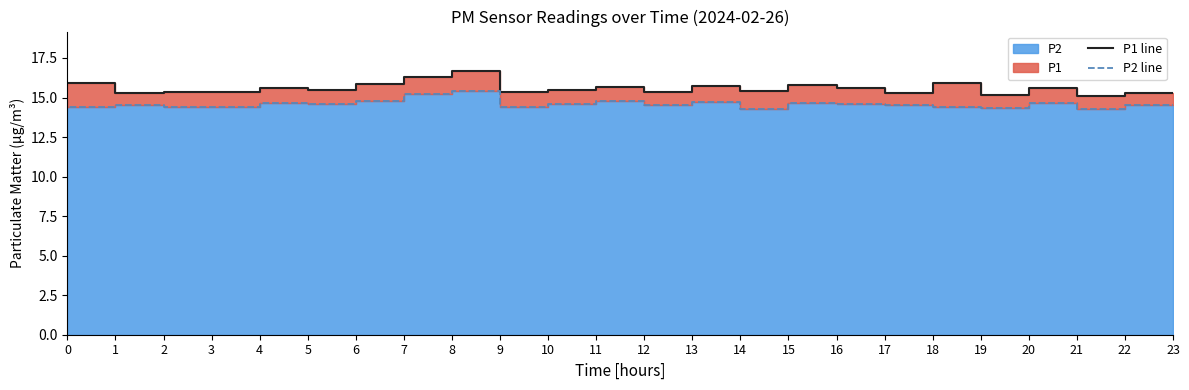

At how many categories does at least one series exceed 16?

2